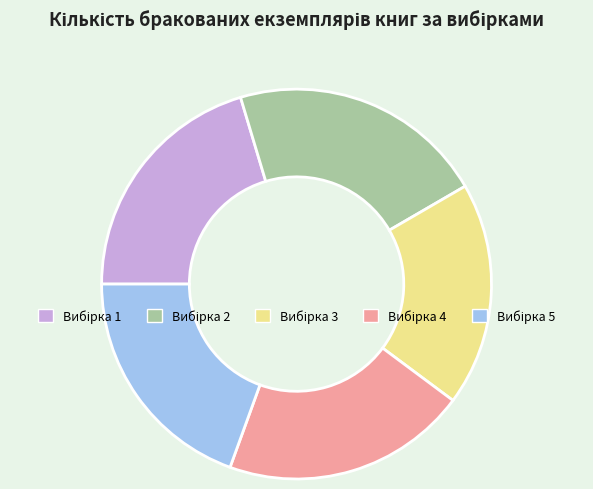

Does any single category account for the majority?

No